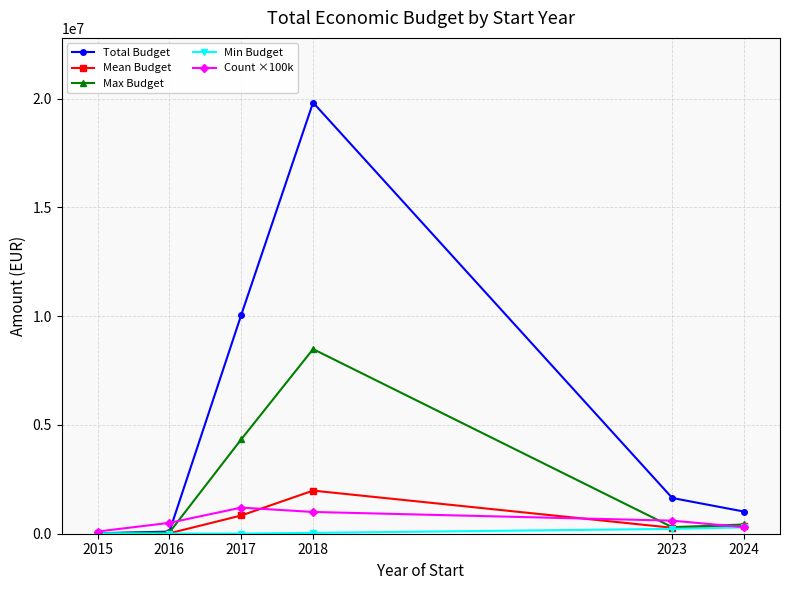

What is the highest value of the Max Budget series?

8484999